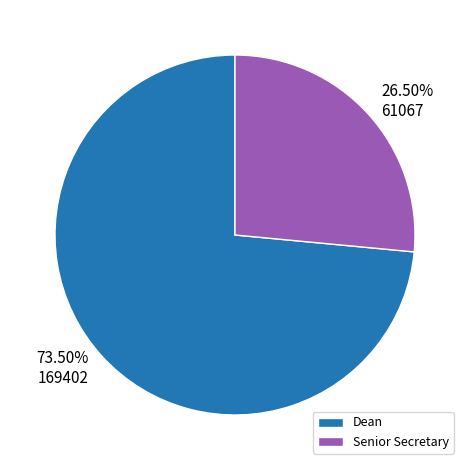

To the nearest percent, what is the combined percentage of Senior Secretary and Dean?

100%